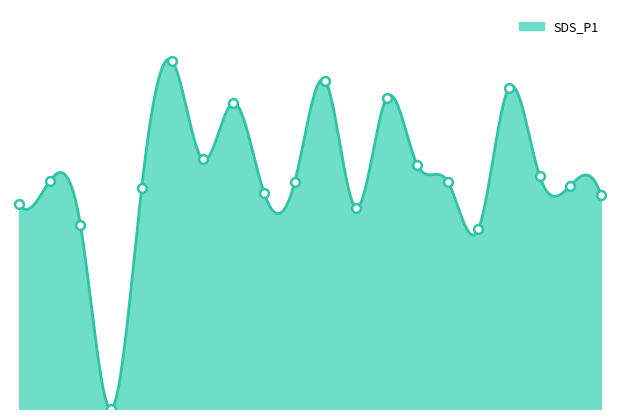

Between 00:34 and 00:19, which is larger?

00:34